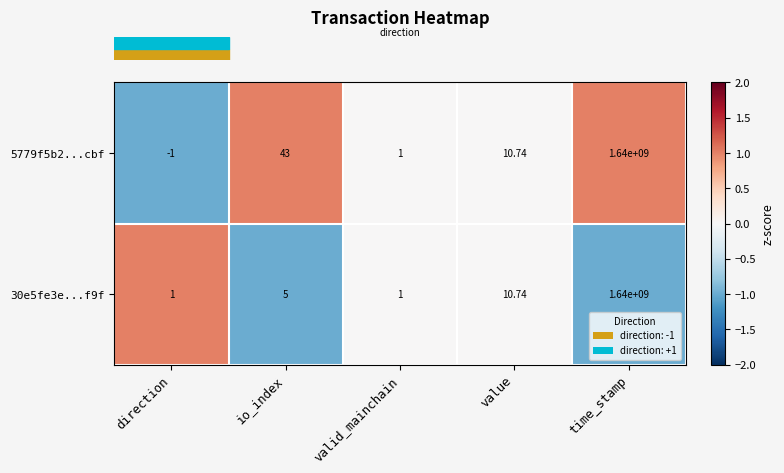

Is the value of 30e5fe3e...f9f at io_index greater than the value of 5779f5b2...cbf at io_index?

No